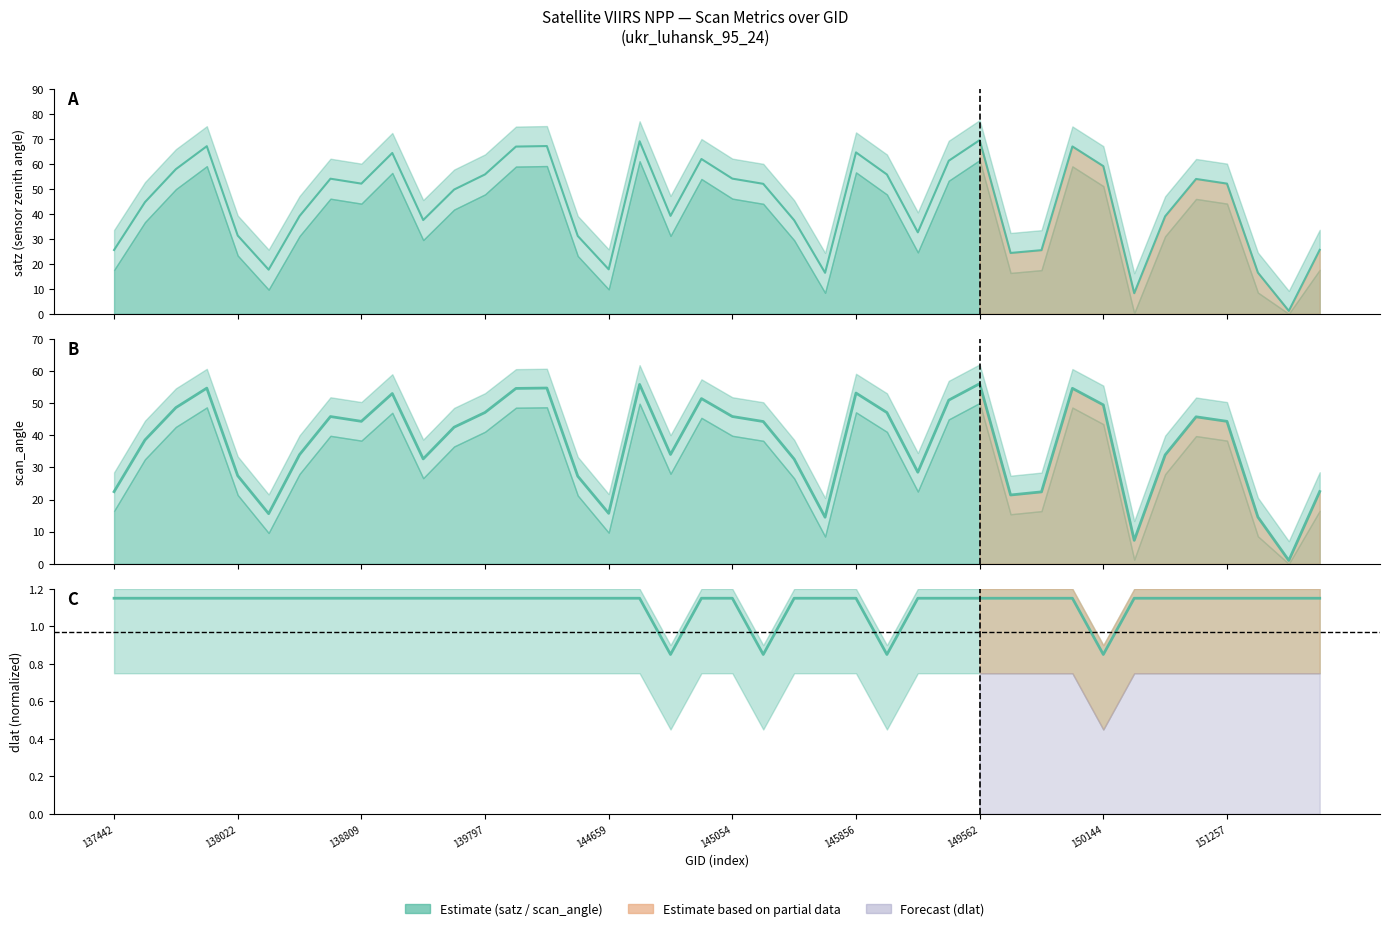

Read the scan_angle value at 149562.

56.0